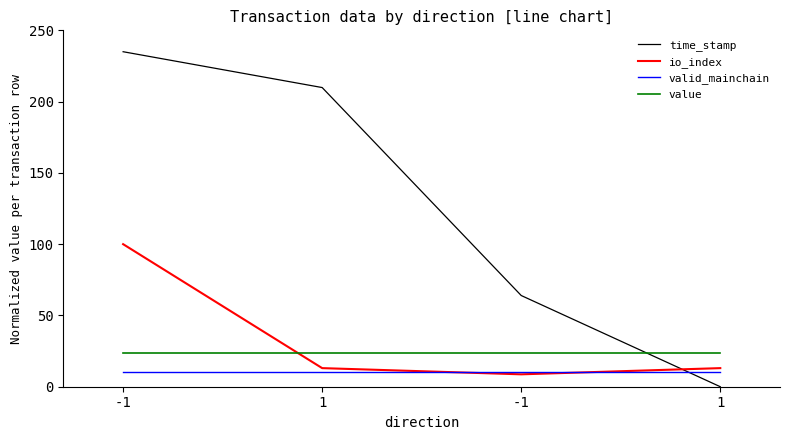

How many times do value and time_stamp cross each other?

1